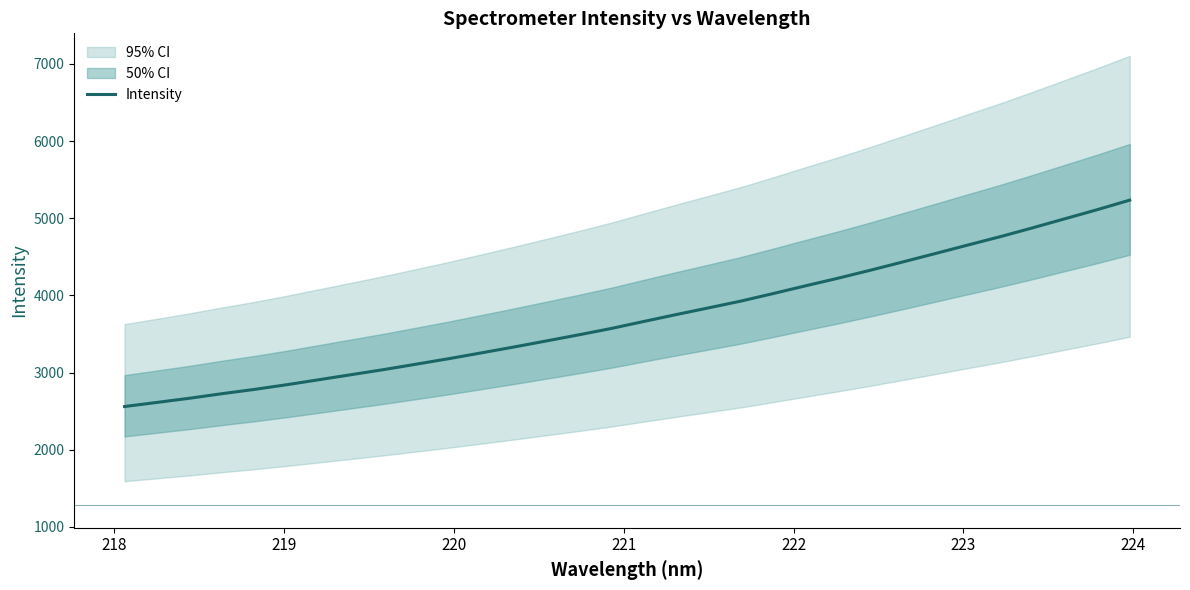

How many values are below 3661?

16